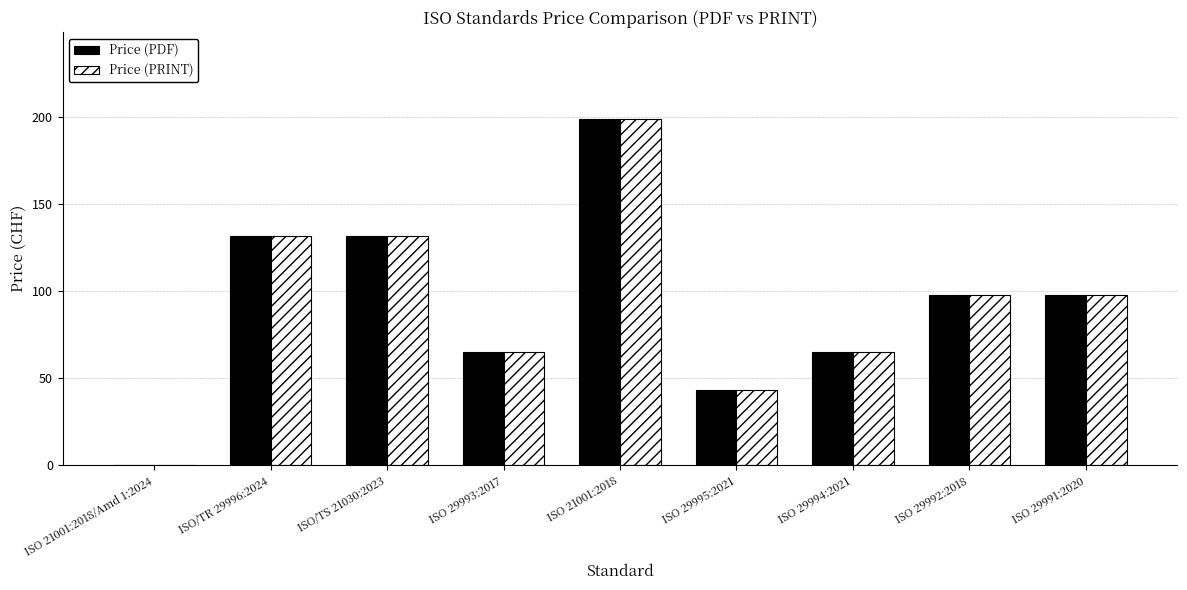

What is the total value across all series at ISO/TR 29996:2024?

264